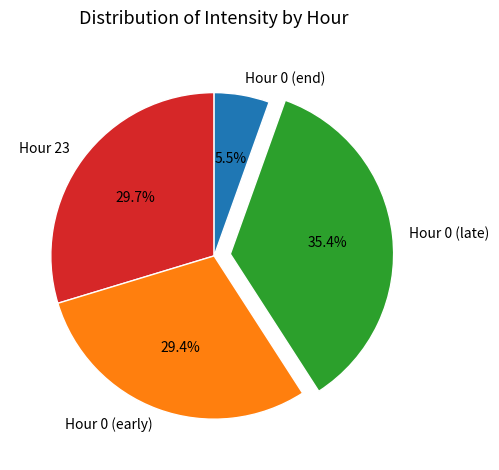

Do Hour 0 (late) and Hour 0 (early) together represent more than half of the pie?

Yes